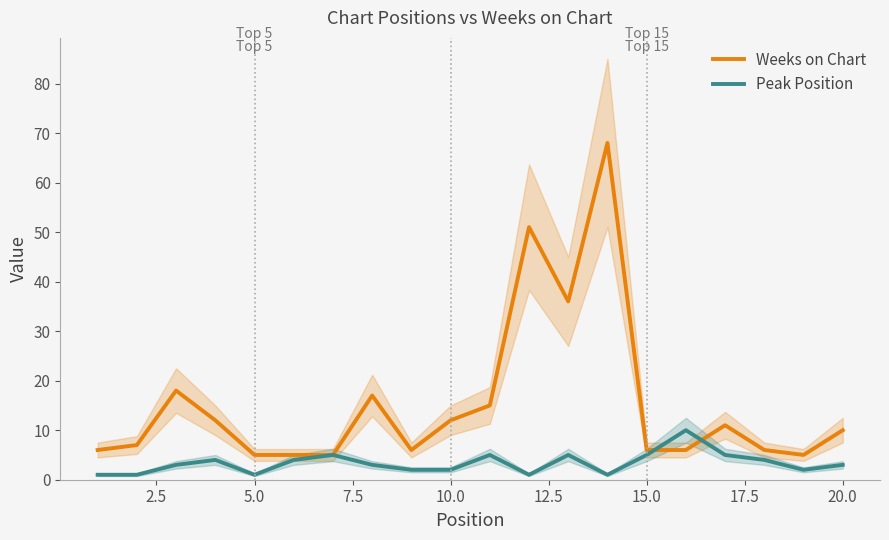

What is the greatest value displayed?

68